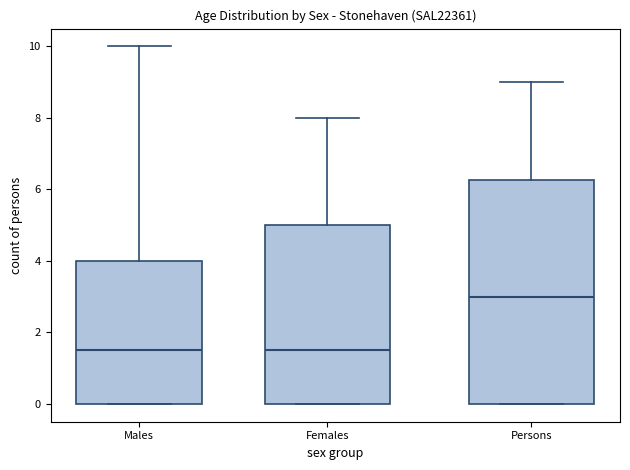

Reading left to right, read every box against the y-axis: the position of its median line, the range the box covers, and the ends of its whiskers. The values are not printed on the chart, so give them approximately, as read against the axis.

Males: median 1.6, box 0.0 to 4.0, whiskers 0.0 to 10.0
Females: median 1.6, box 0.0 to 5.0, whiskers 0.0 to 8.0
Persons: median 3.0, box 0.0 to 6.2, whiskers 0.0 to 9.0